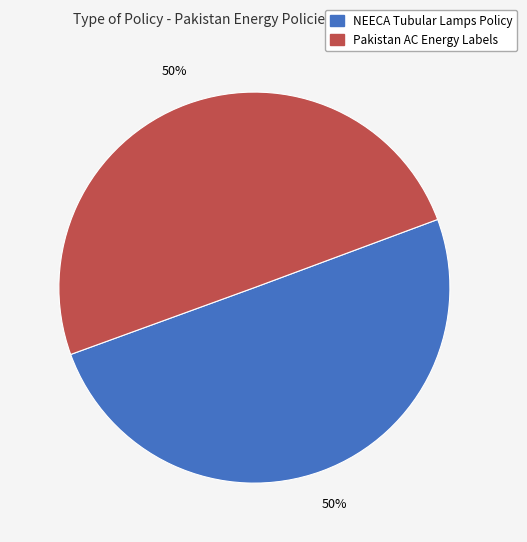

To the nearest percent, what is the average slice percentage?

50%